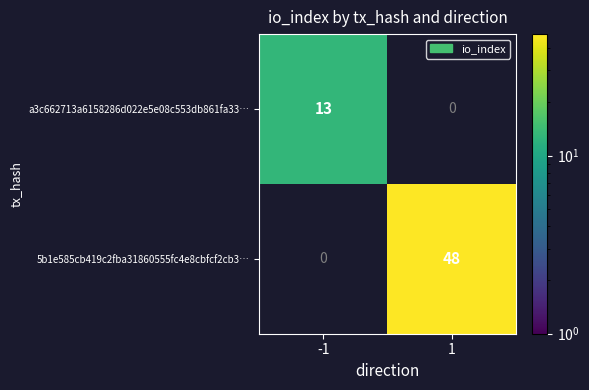

What is the difference between the maximum and minimum values in the a3c662713a6158286d022e5e08c553db861fa33… series?

13